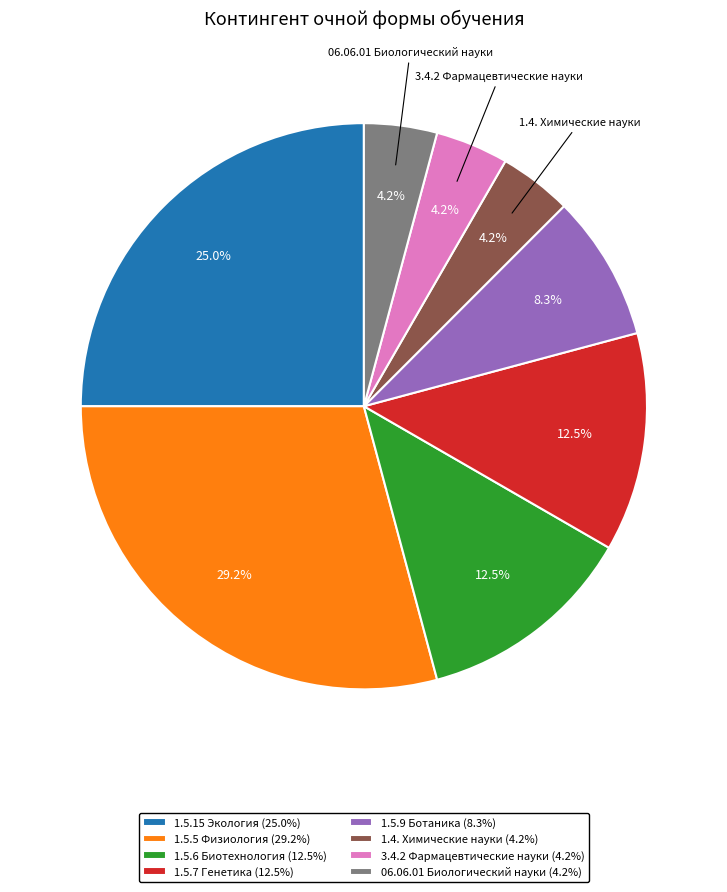

How many segments does this pie chart have?

8